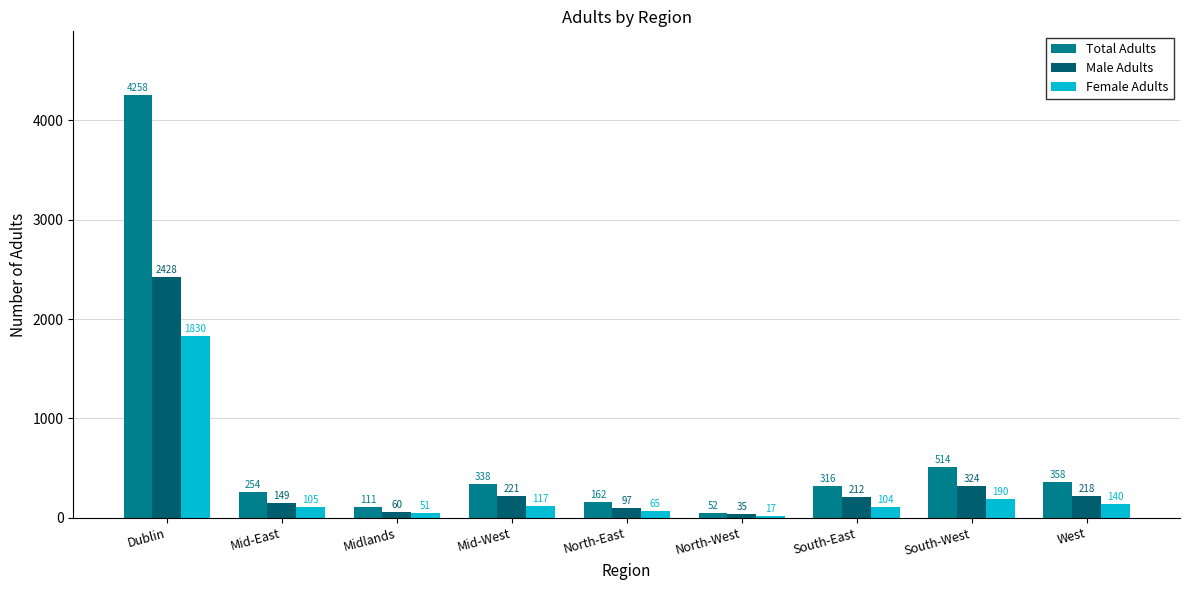

How many distinct data groups are displayed?

3